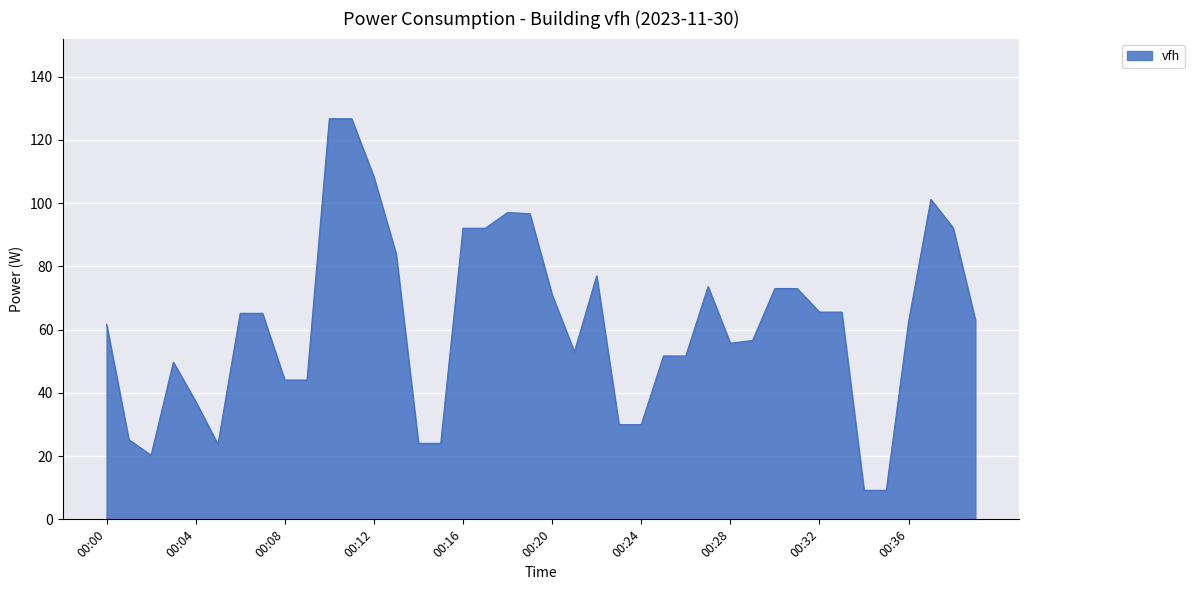

What is the minimum value shown in the chart?

9.2